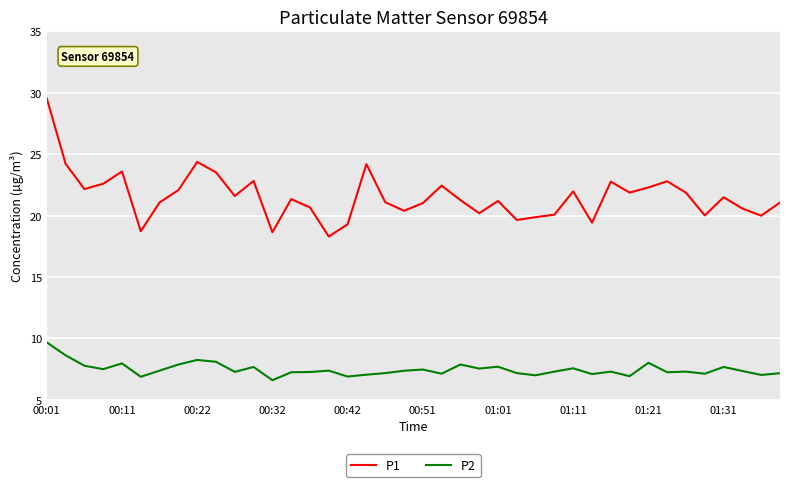

What is the minimum value shown in the chart?

6.6